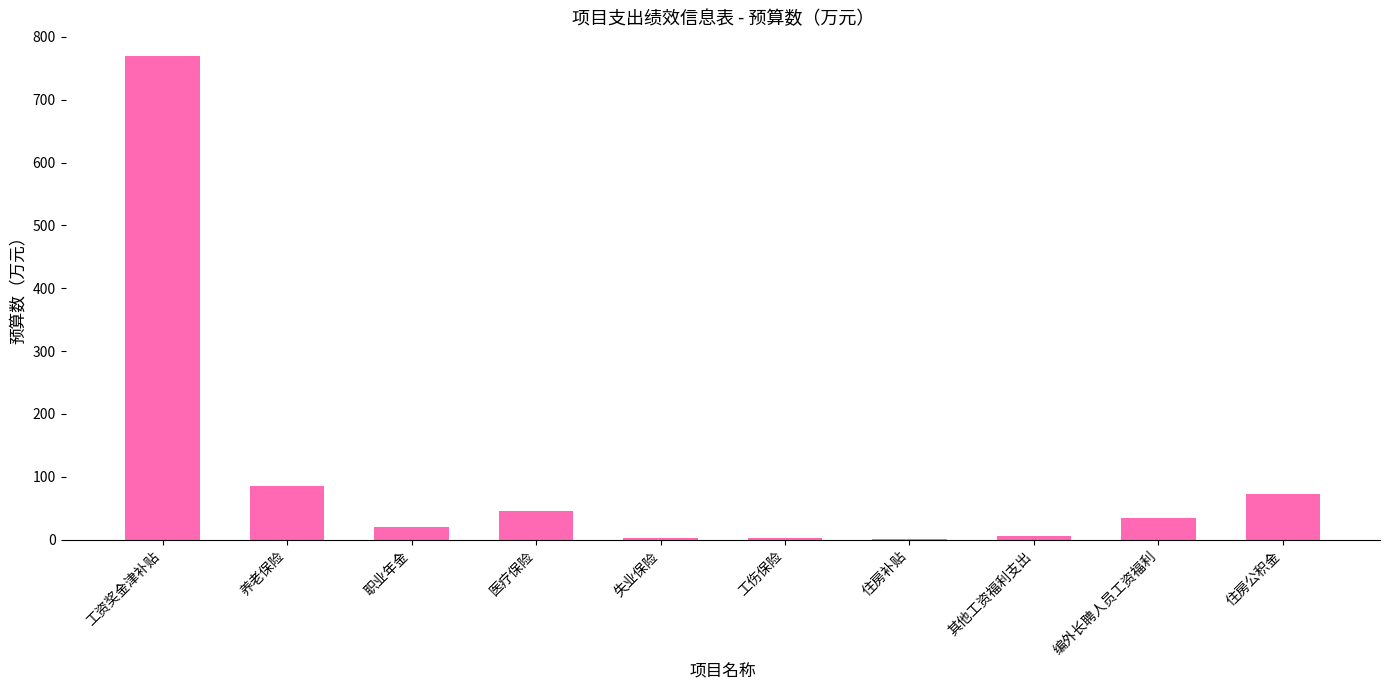

Are the bars horizontal?

No